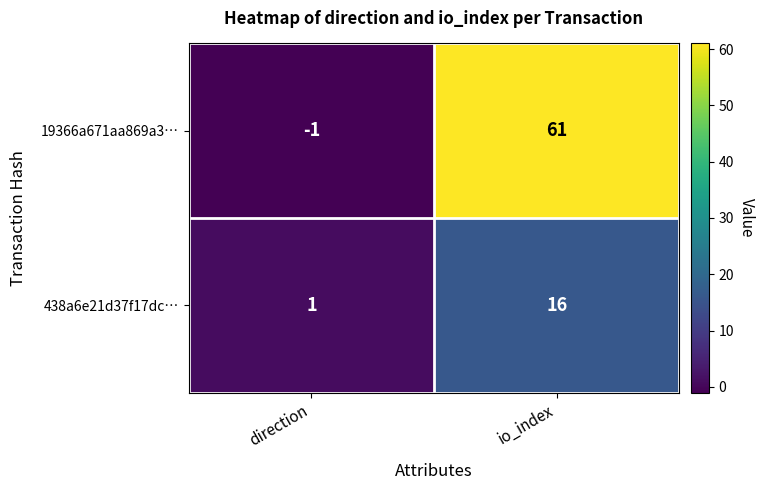

What is the difference between the maximum and minimum values in the 438a6e21d37f17dc… series?

15